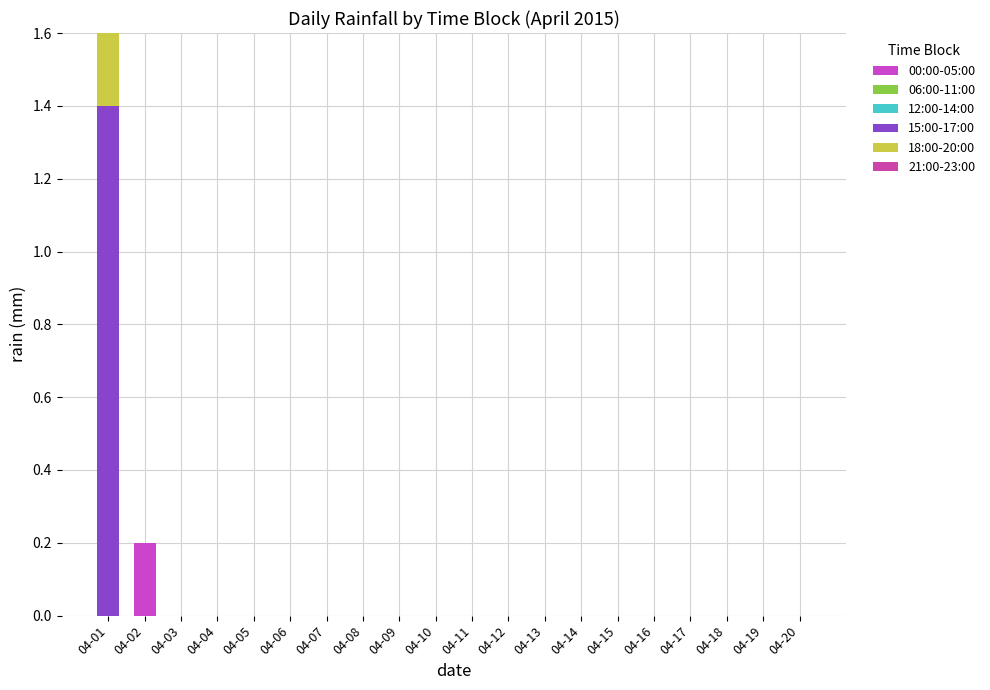

Are the bars grouped side by side (vs. stacked)?

No